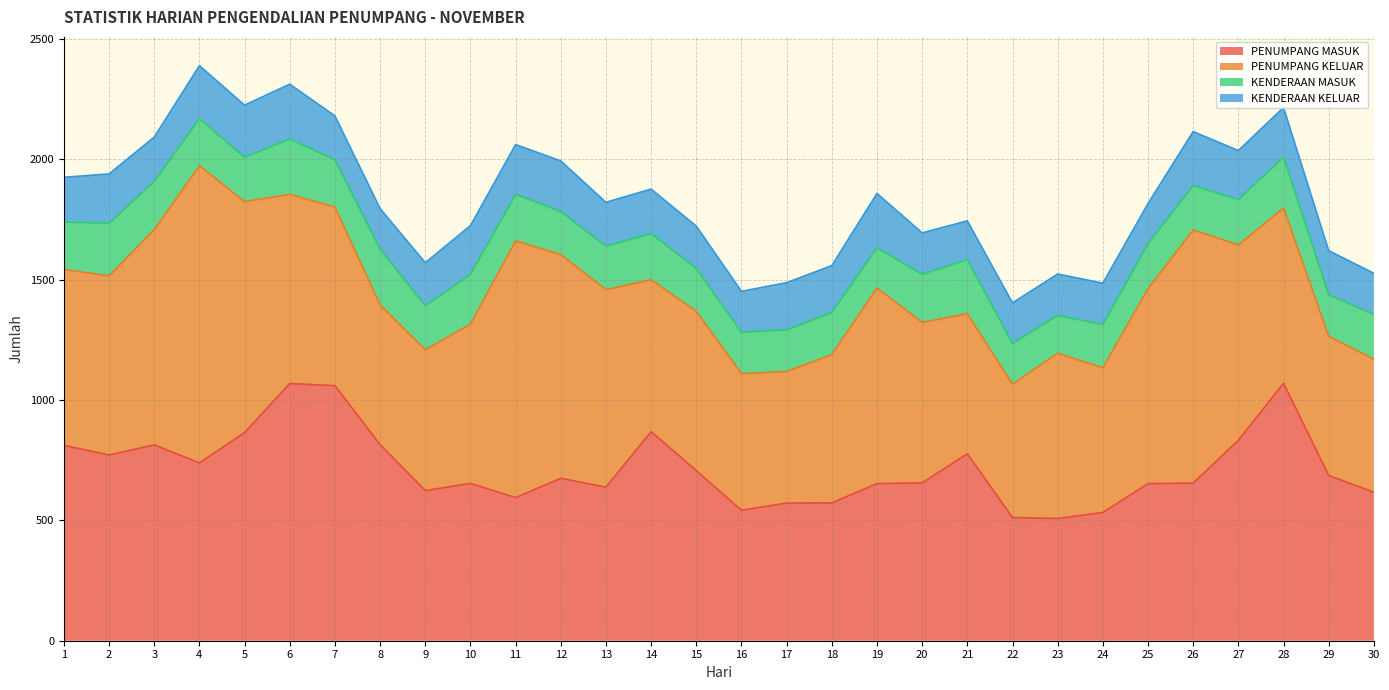

True or false: KENDERAAN KELUAR and PENUMPANG KELUAR intersect in this chart.

False